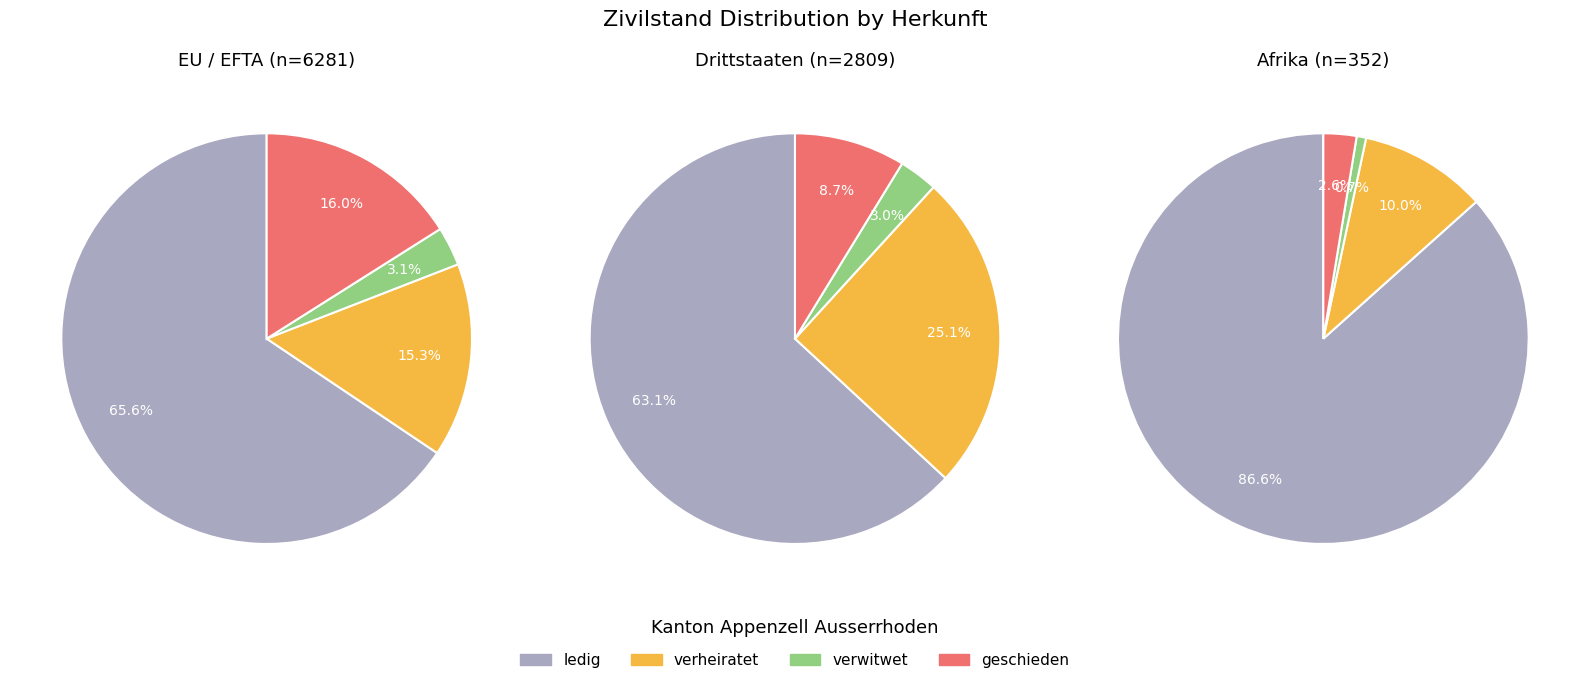

To the nearest percent, what is the difference between the largest and smallest slice percentages?

60%